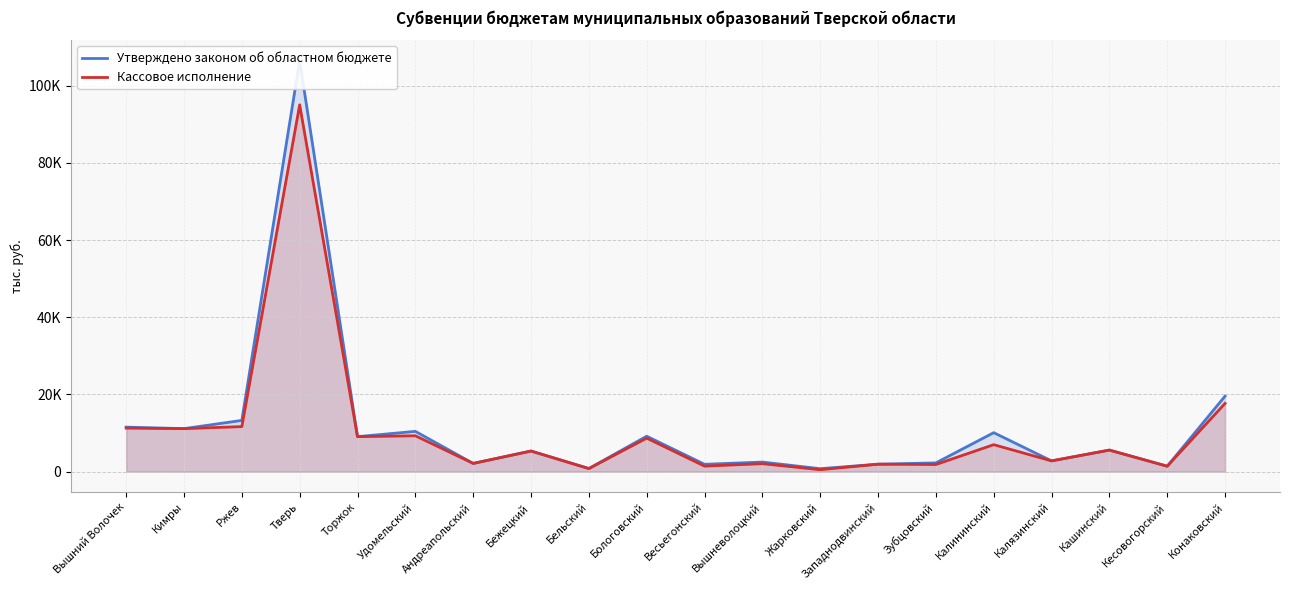

What position from the left is Весьегонский?

11